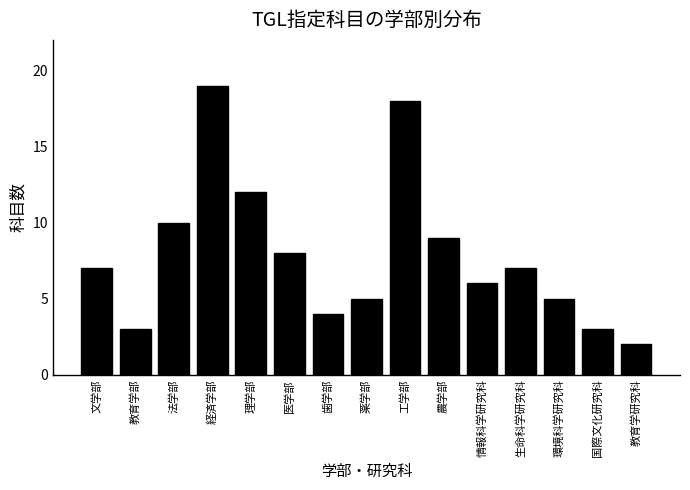

Reading right to left, list all the values displayed in this chart.

教育学研究科=2	国際文化研究科=3	環境科学研究科=5	生命科学研究科=7	情報科学研究科=6	農学部=9	工学部=18	薬学部=5	歯学部=4	医学部=8	理学部=12	経済学部=19	法学部=10	教育学部=3	文学部=7